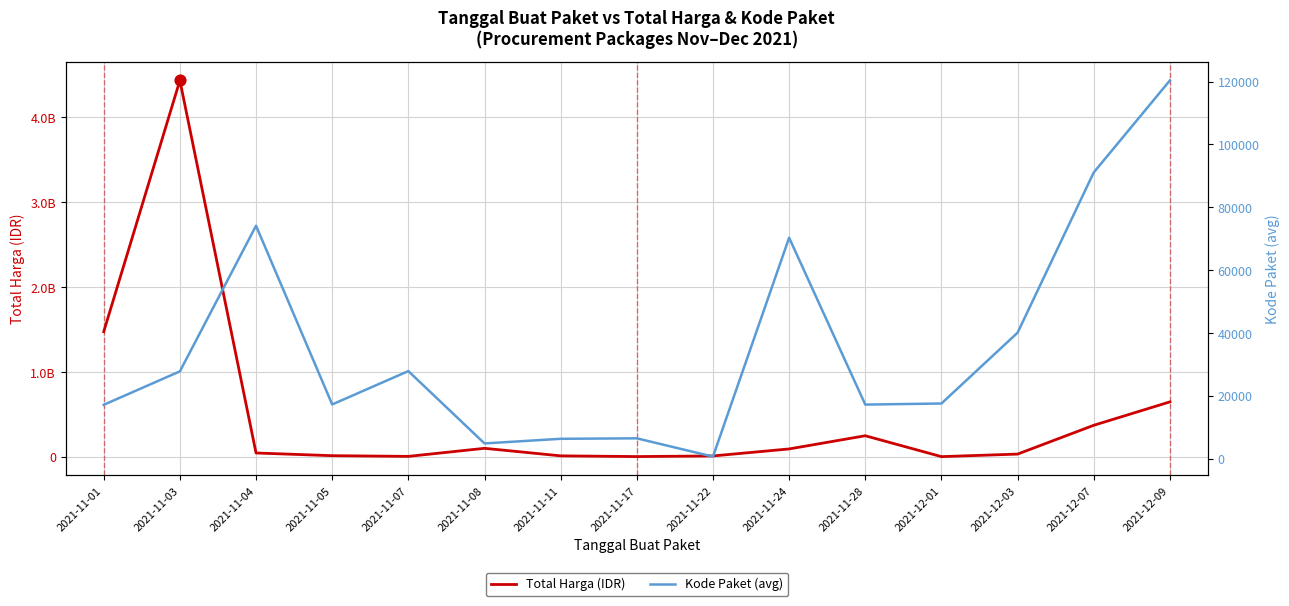

Which series has the largest total across all categories?

Total Harga (IDR)